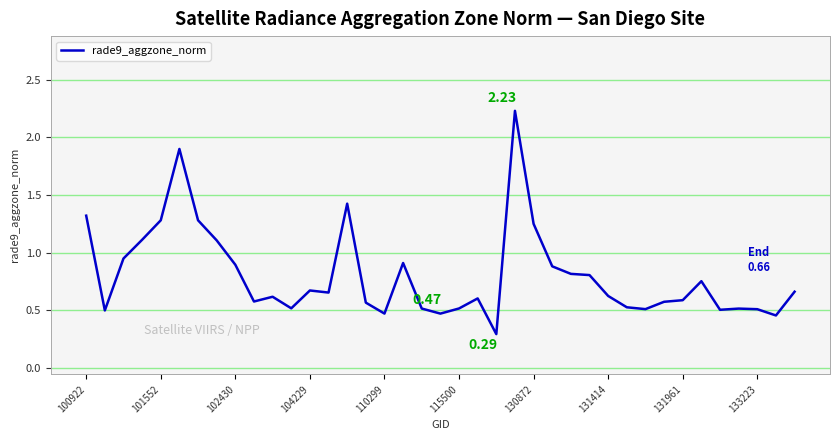

What is the difference between the maximum and minimum values?

1.9